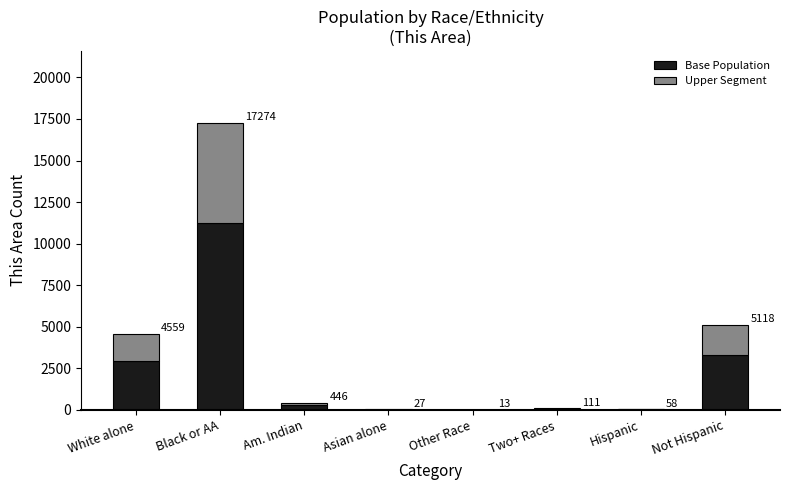

What are all the series names shown in the legend?

Base Population, Upper Segment